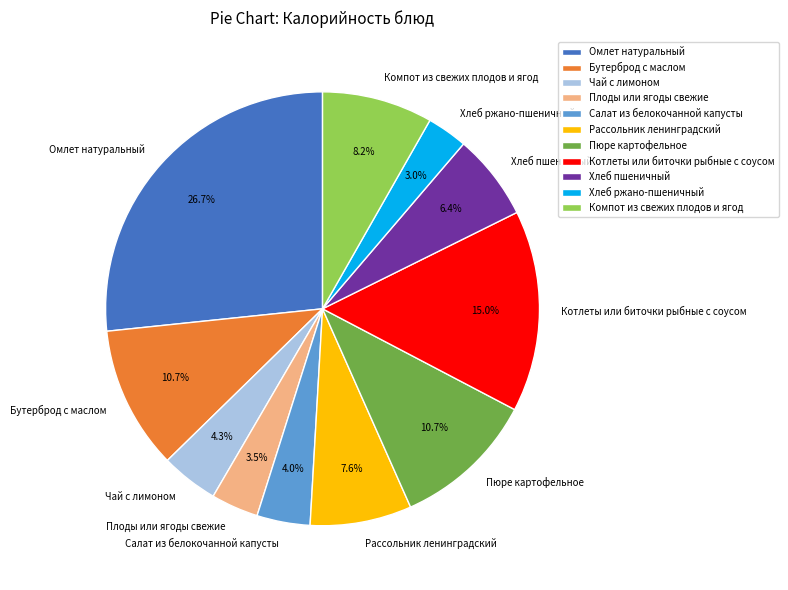

What is the largest slice in the pie chart?

Омлет натуральный